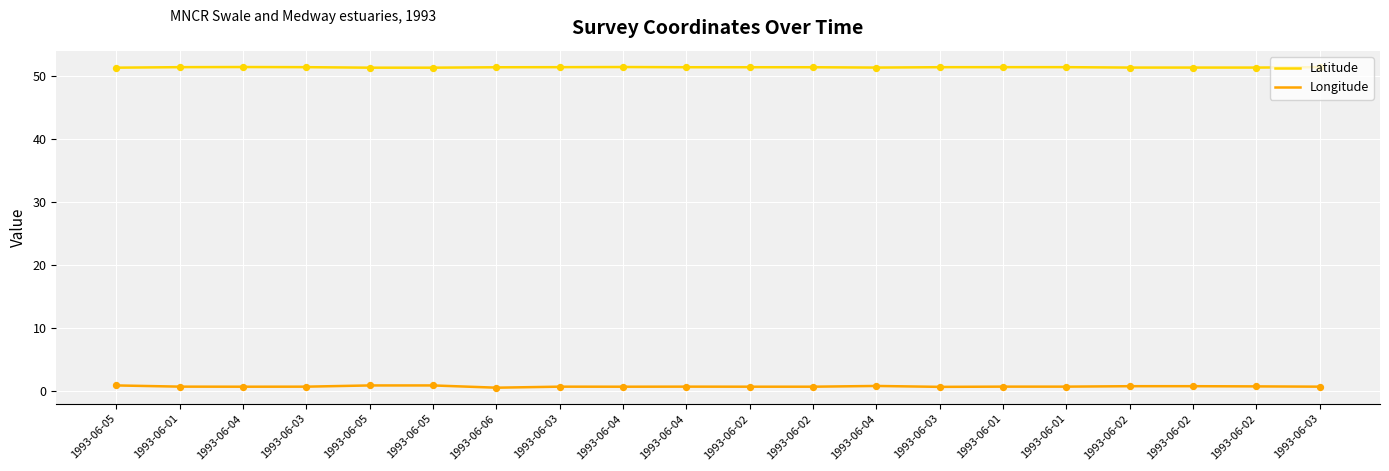

At which category is the sum across all series the highest?

1993-06-05